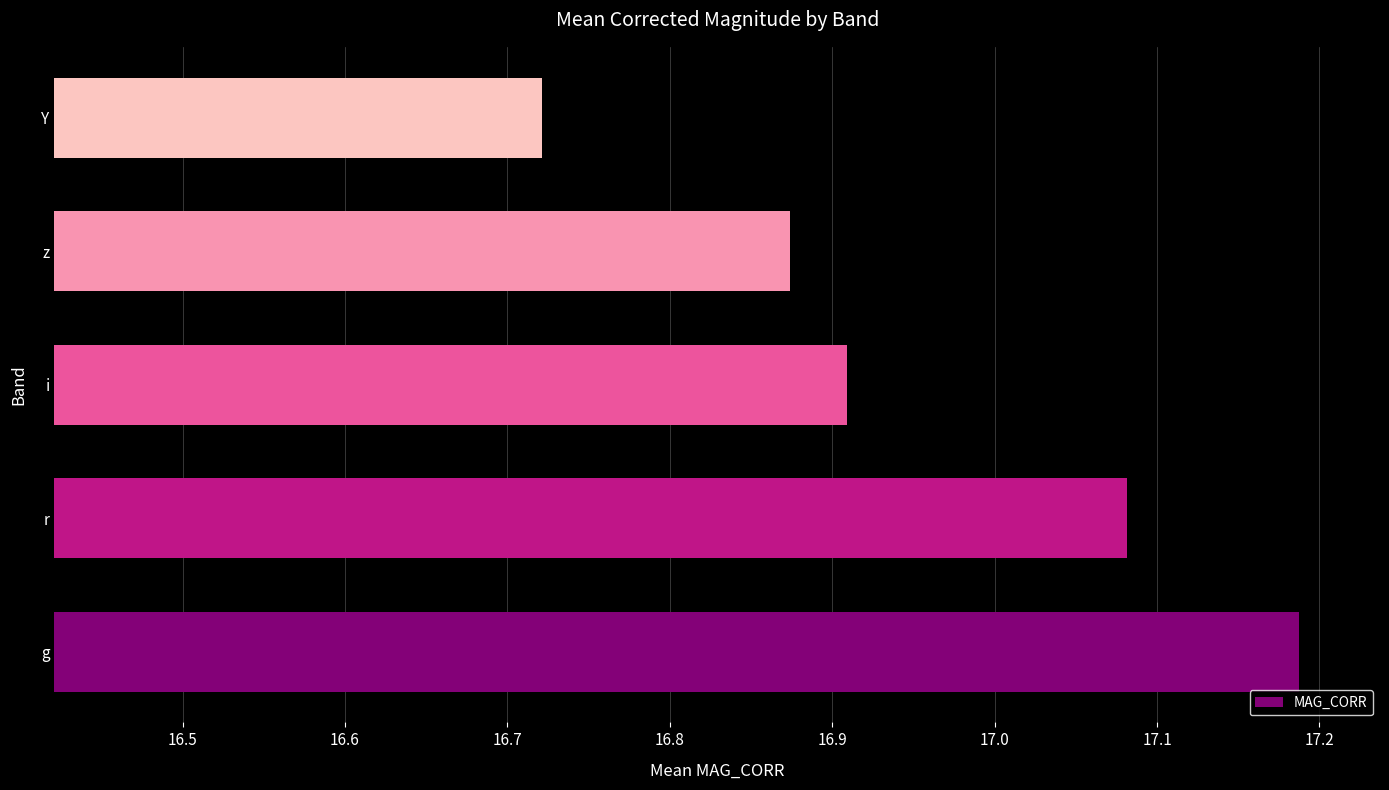

What is the difference between the second highest and minimum values?

0.4